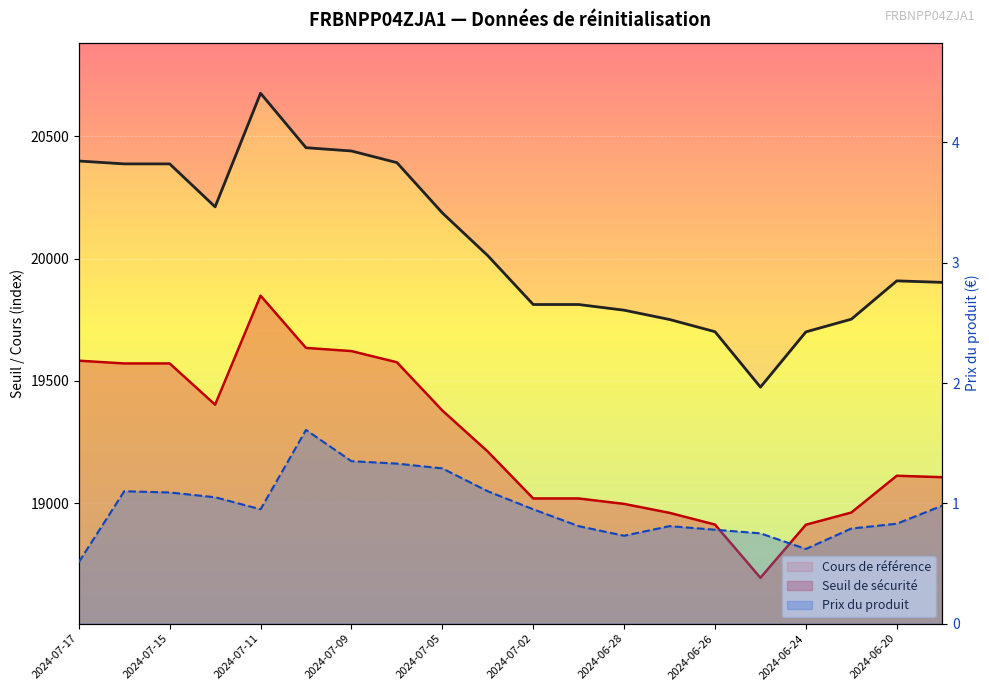

What is the label of the 1st point from the left?

2024-07-17